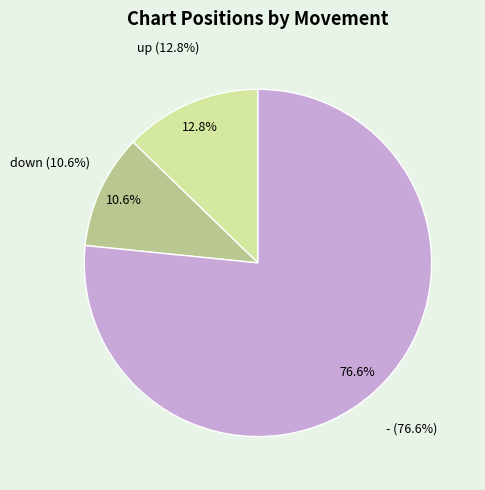

How many segments does this pie chart have?

3